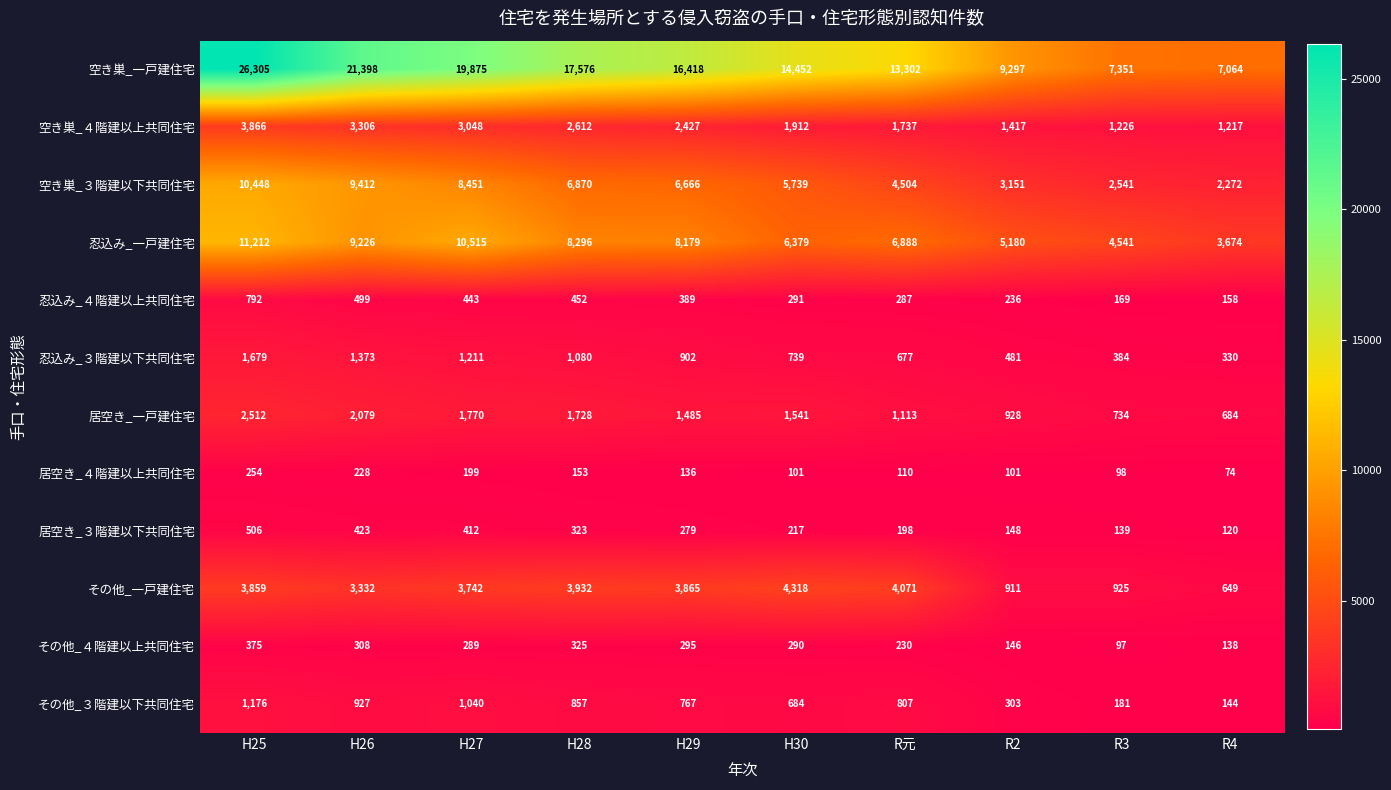

At which category does the chart reach its peak across all series?

H25